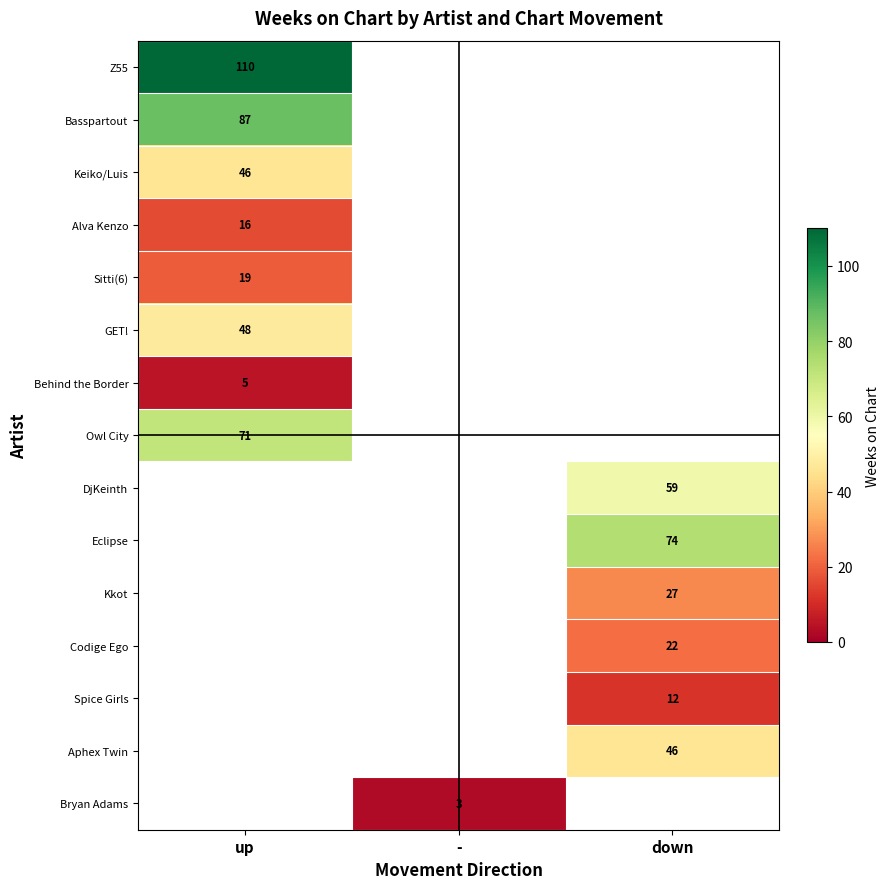

The Owl City series shows 71 at up. True or false?

True